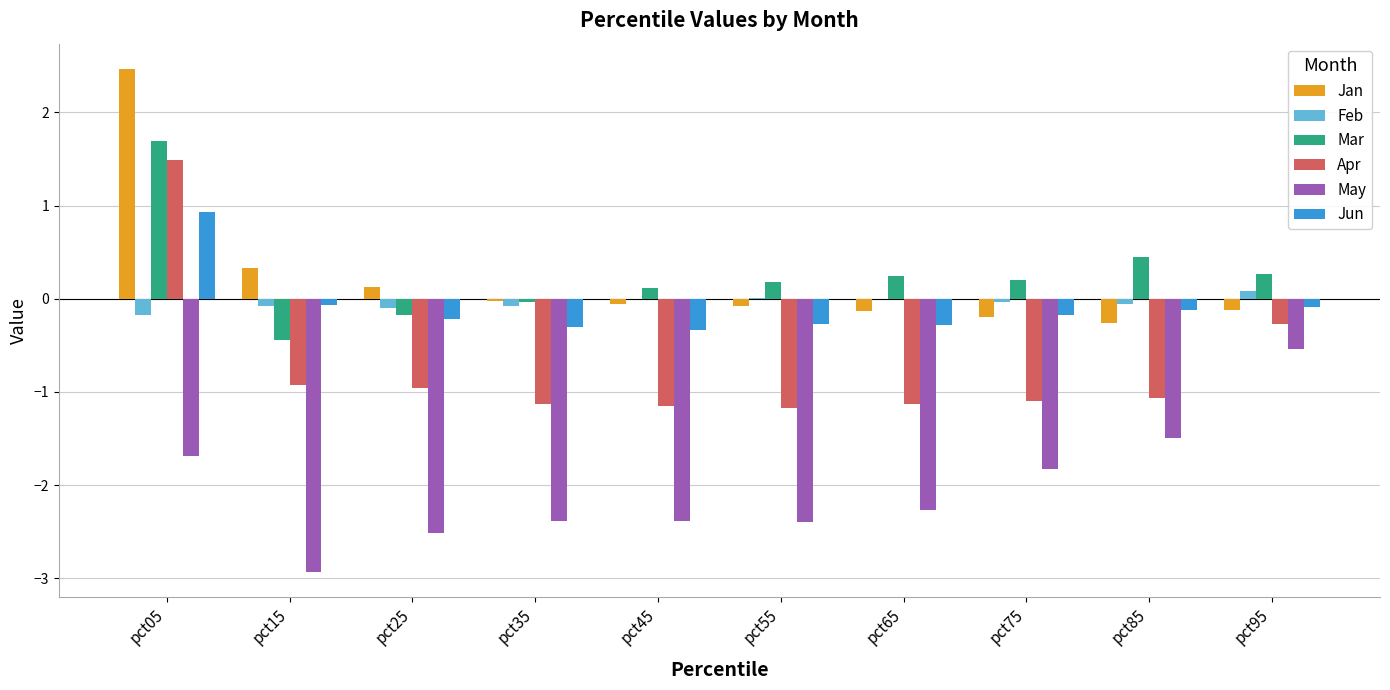

What is the sum of all Mar values?

2.5